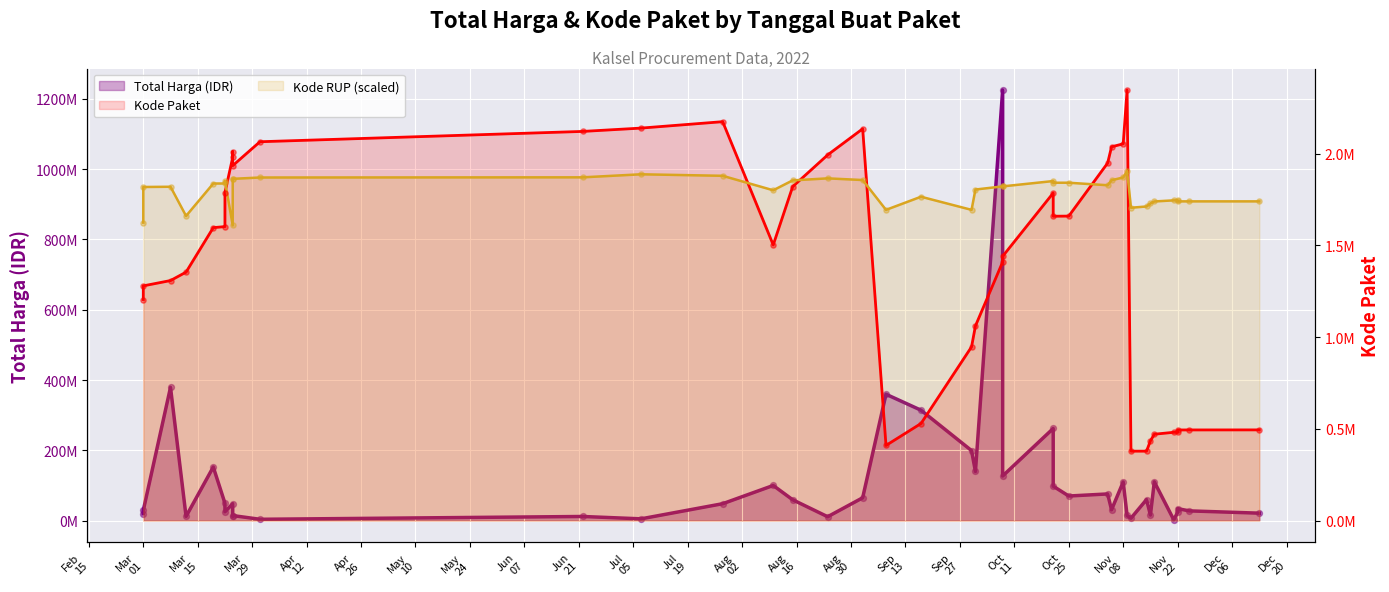

Which series has the largest total across all categories?

Total Harga (IDR)